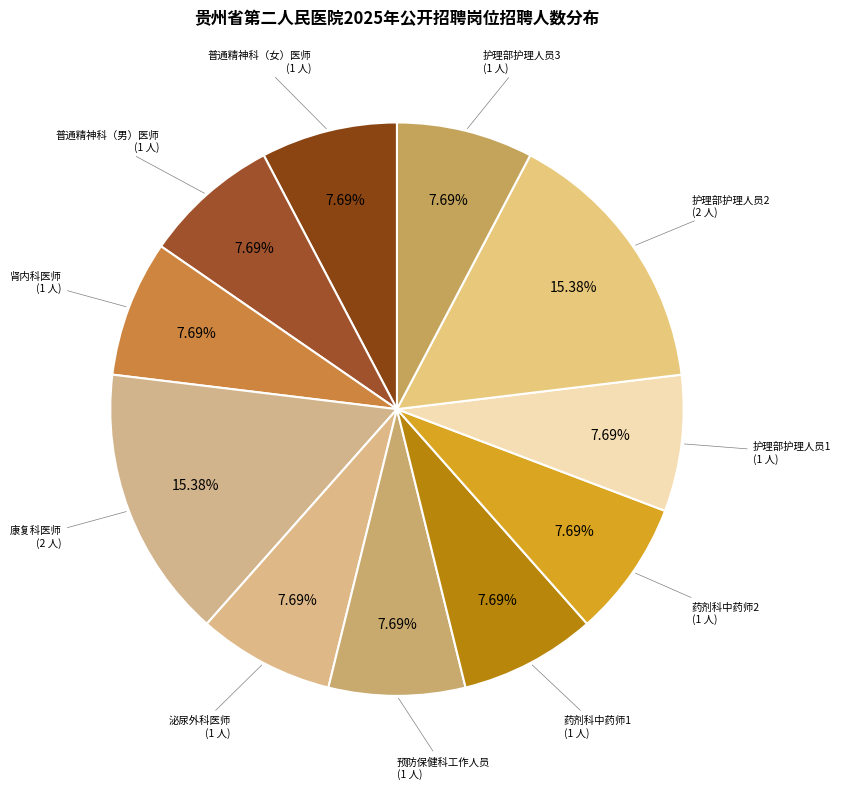

To the nearest percent, what is the average slice percentage?

9%